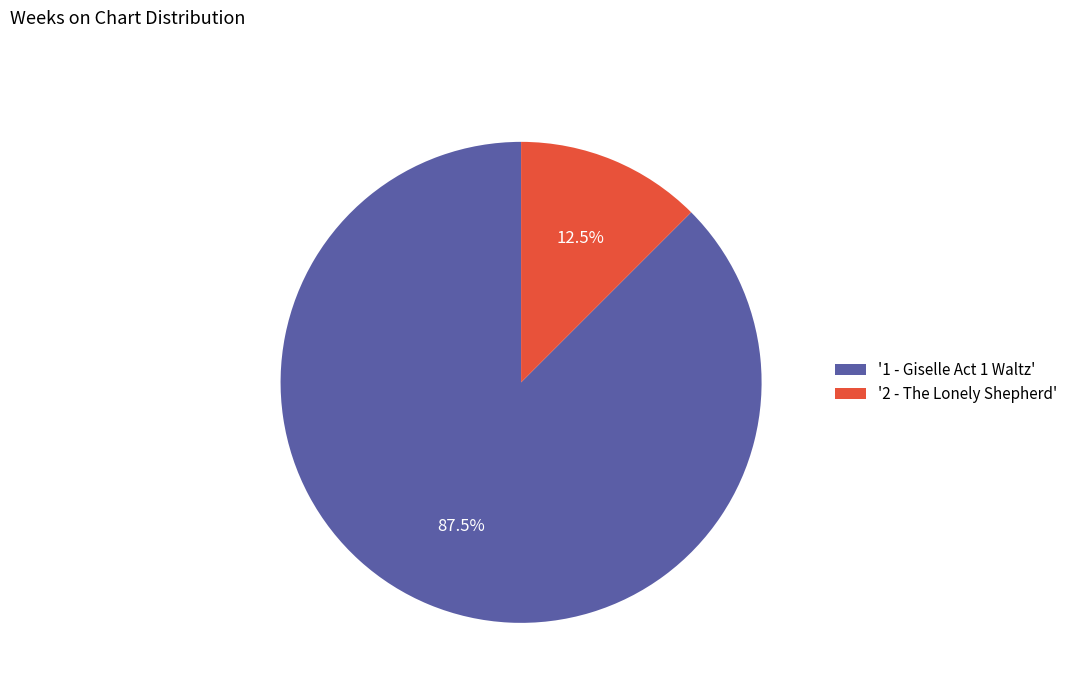

Rank the categories by value from lowest to highest.

'2 - The Lonely Shepherd', '1 - Giselle Act 1 Waltz'